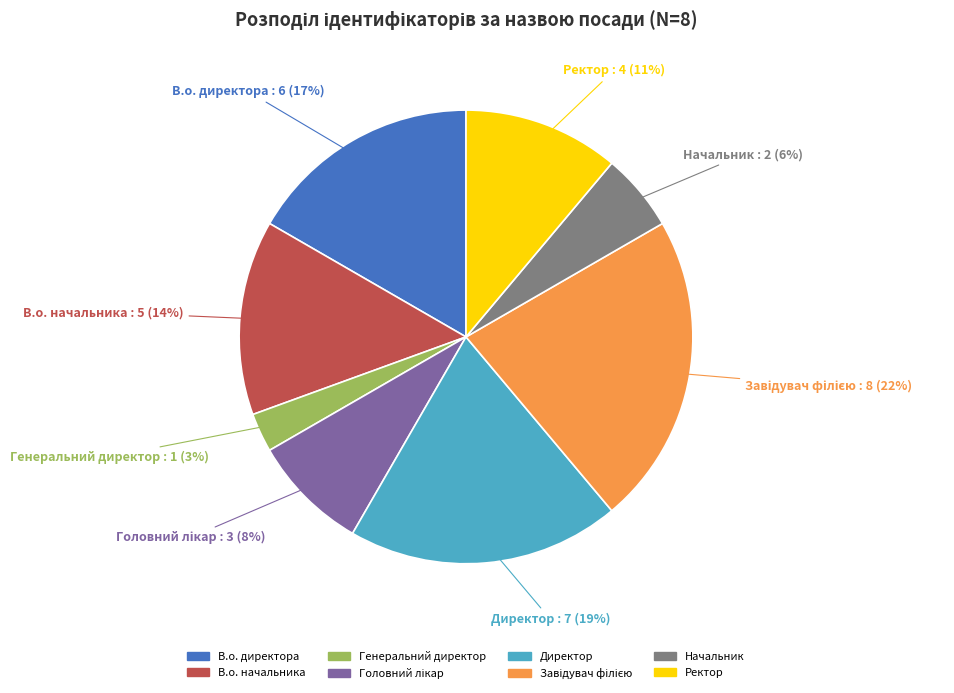

How many segments does this pie chart have?

8